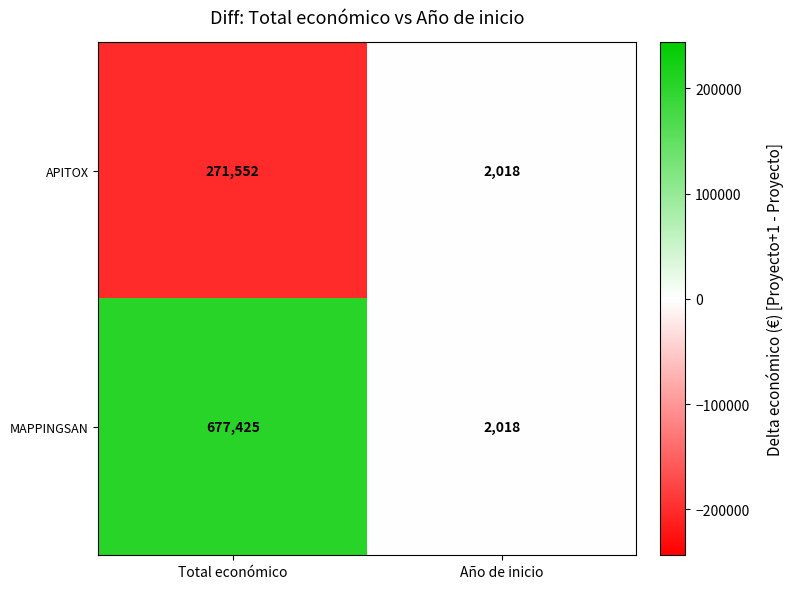

What is the sum of the APITOX values at Año de inicio and Total económico?

273570